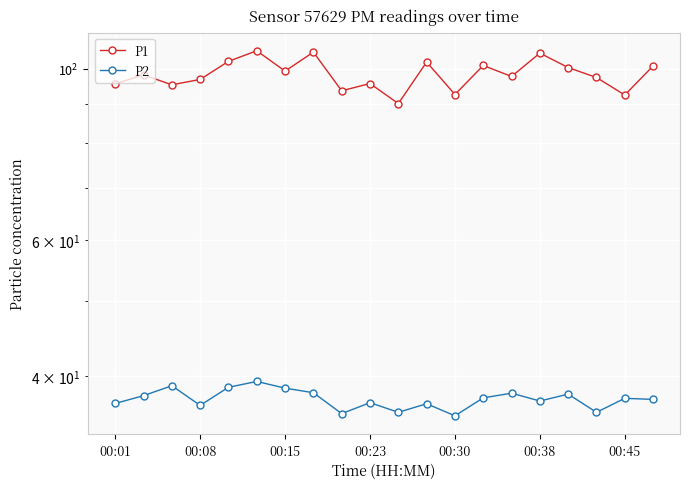

True or false: P2 has more than 0 points higher than both neighbors.

True